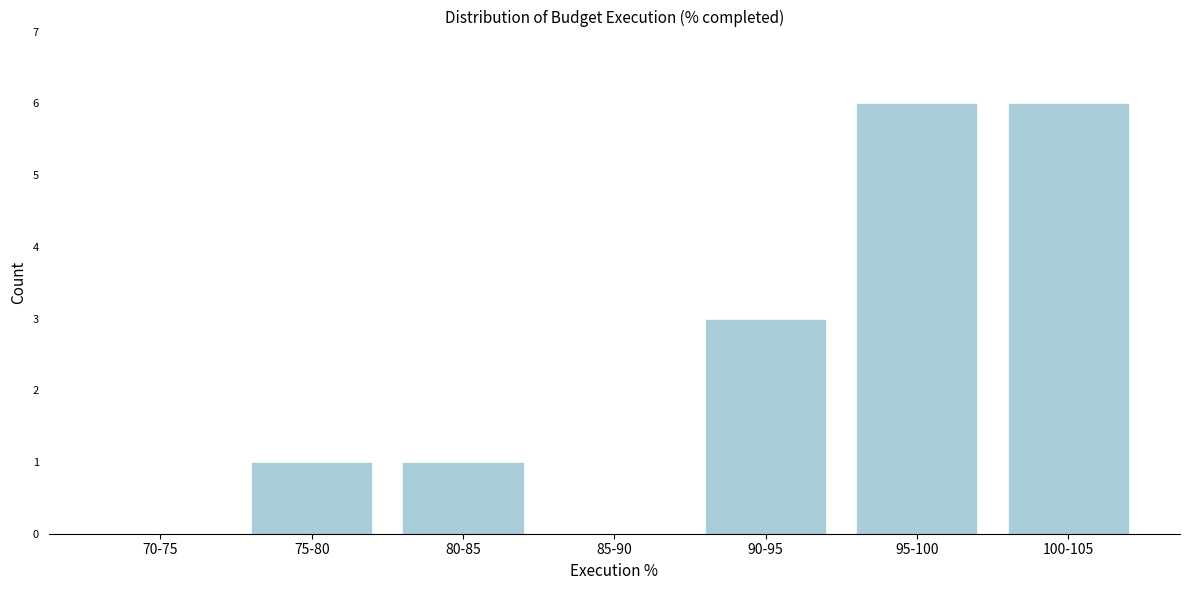

Reading right to left, what are all the values shown in this chart?

100-105=6	95-100=6	90-95=3	85-90=0	80-85=1	75-80=1	70-75=0